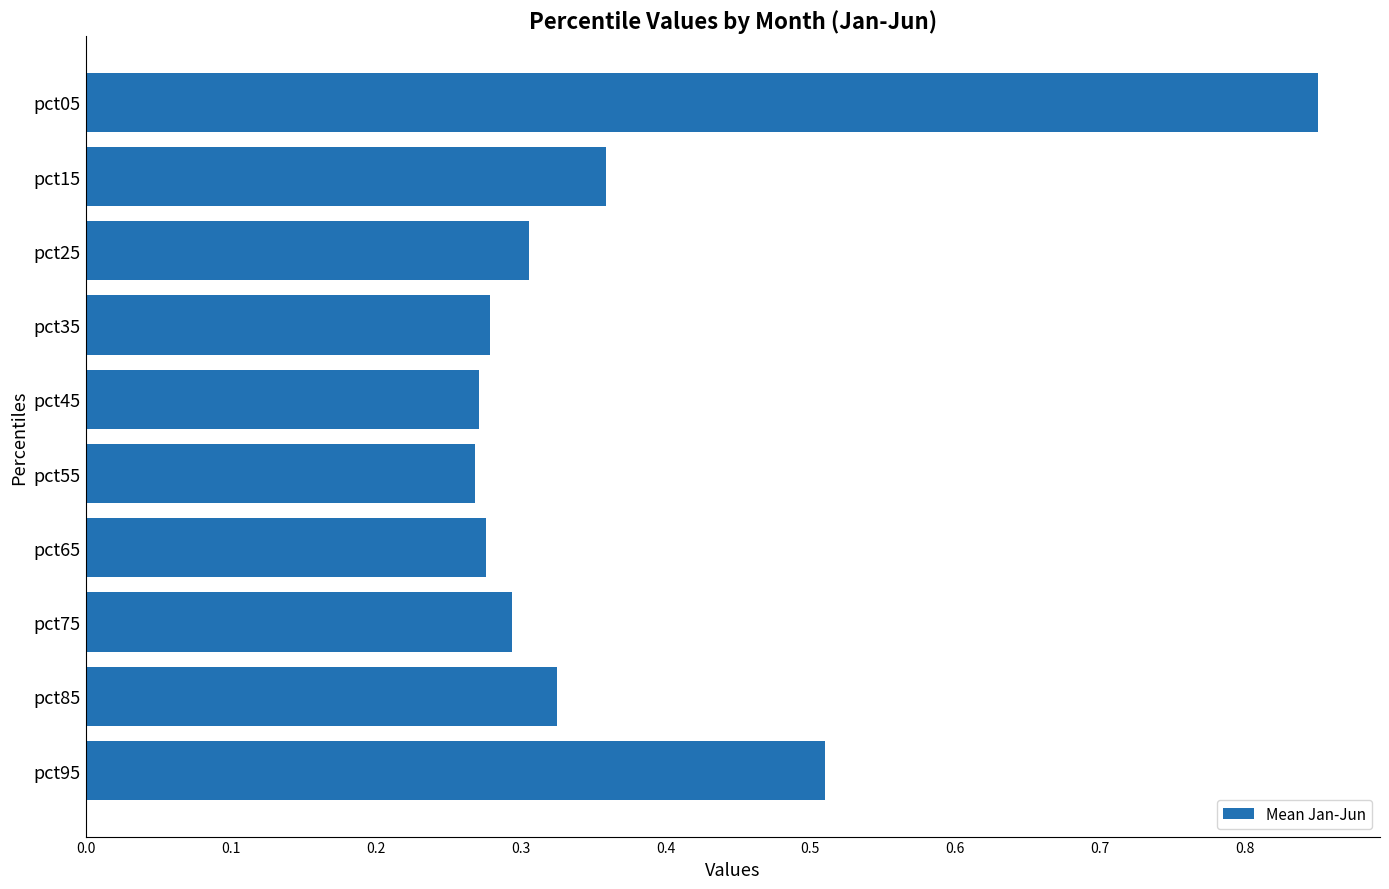

Which label corresponds to the largest value in the chart?

pct05